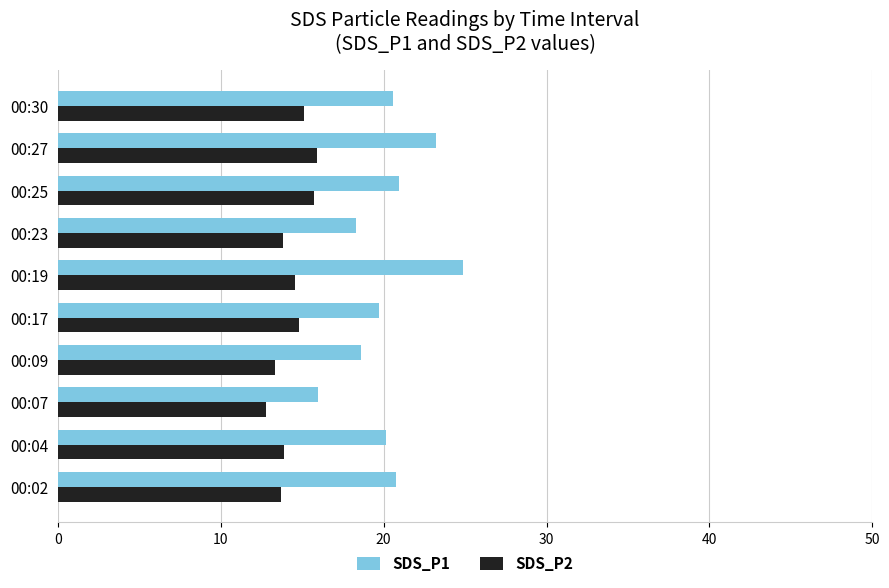

What is the average value of the SDS_P1 series?

20.3